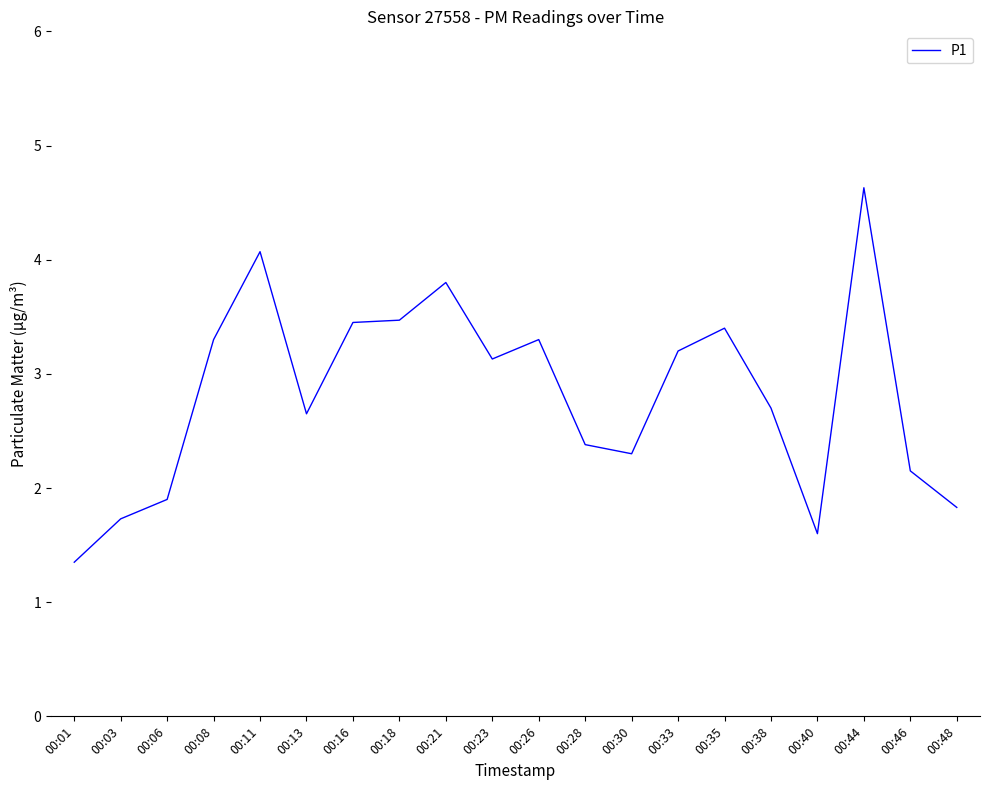

Approximately how many times larger is the value at 00:35 compared to 00:06?

1.8